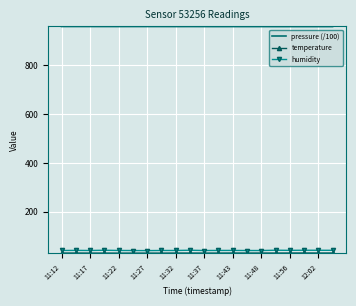

Which series has the largest total across all categories?

pressure (/100)